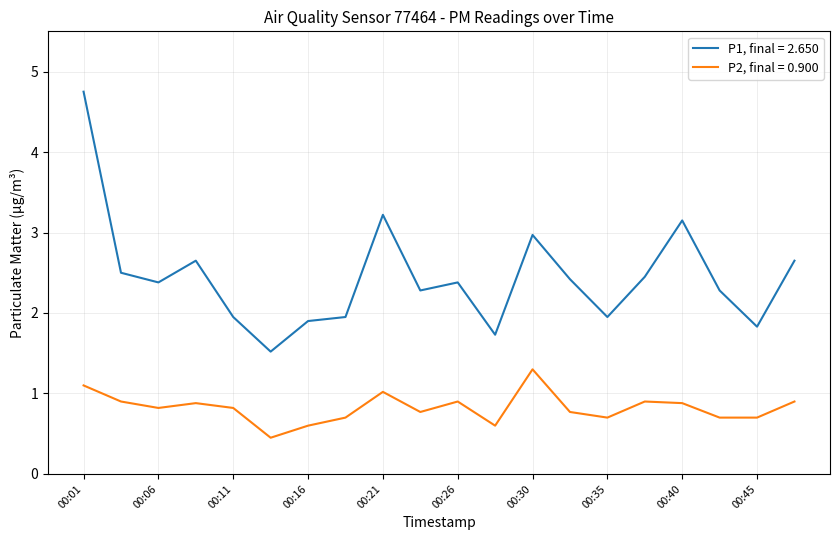

Which series has the largest total across all categories?

P1, final = 2.650